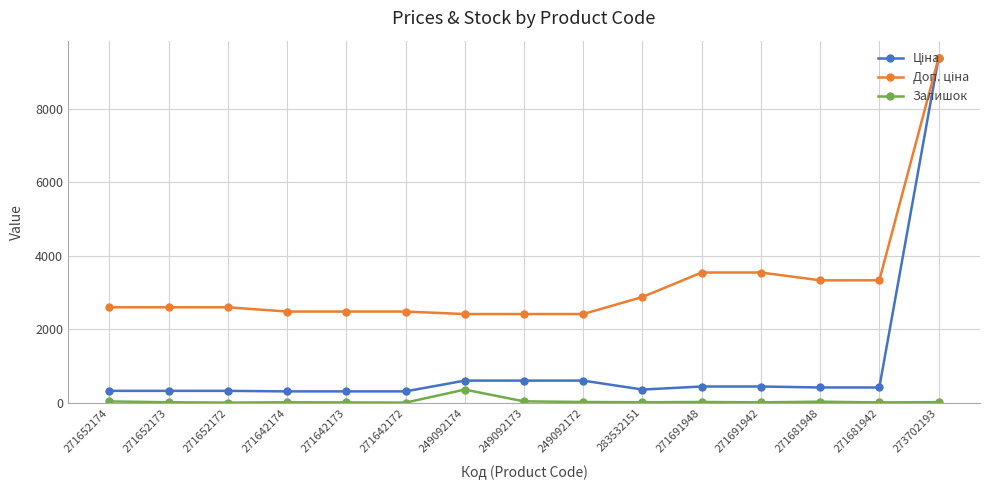

What is the spread (max minus min) of values at 249092174?

2055.8